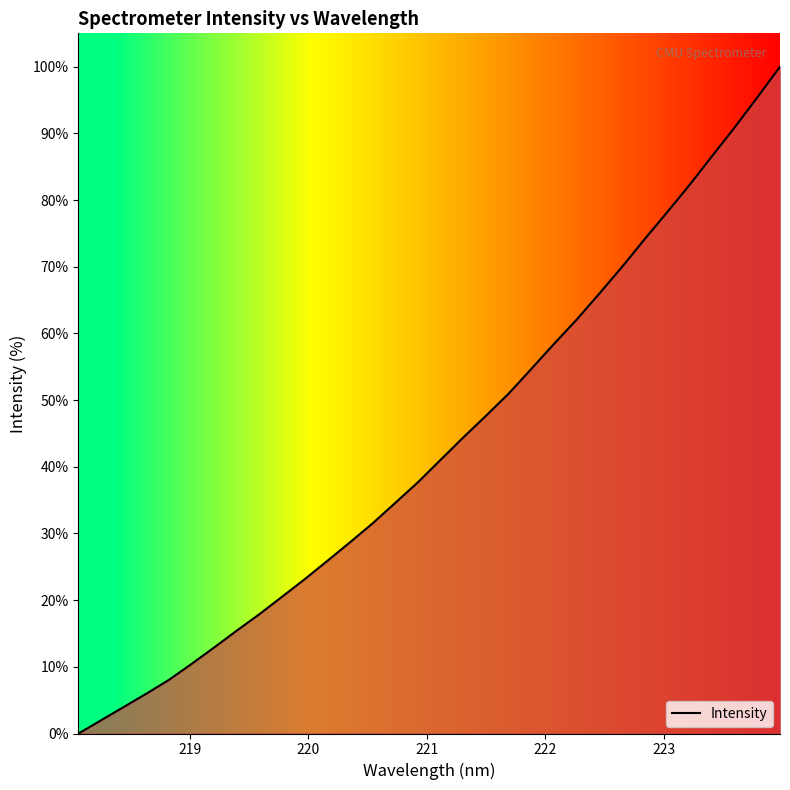

What is the maximum value shown in the chart?

100.0